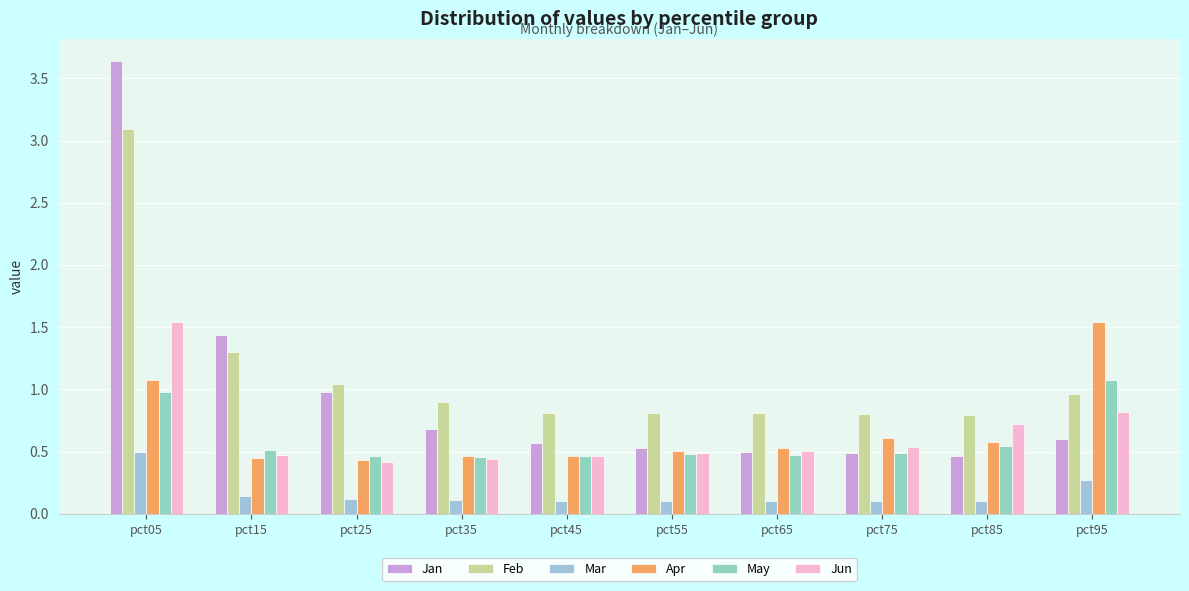

How many groups of bars are there?

10